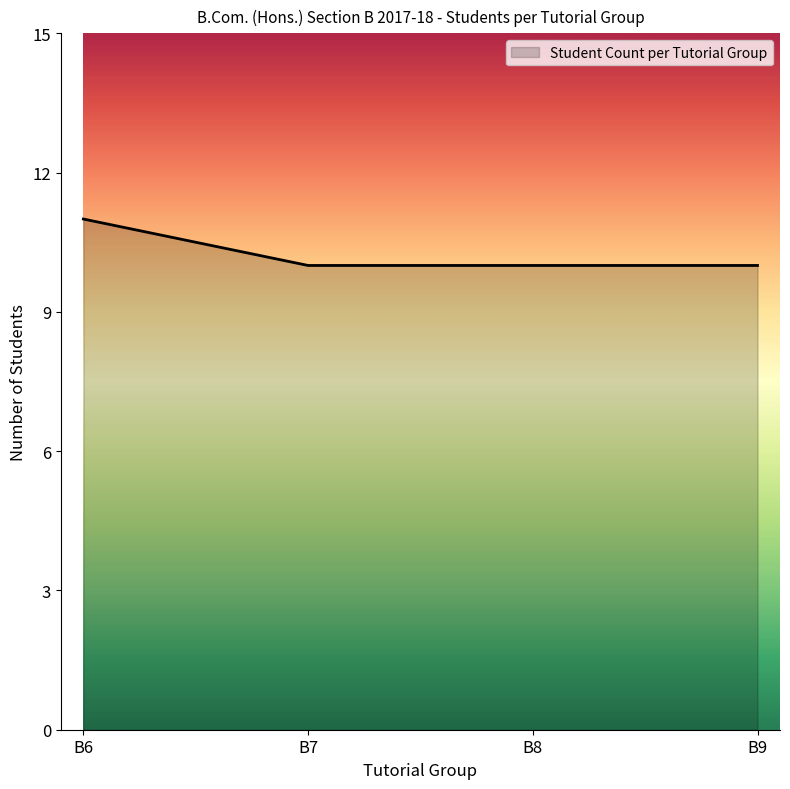

Reading left to right, transcribe all the data shown in this chart.

B6=11	B7=10	B8=10	B9=10